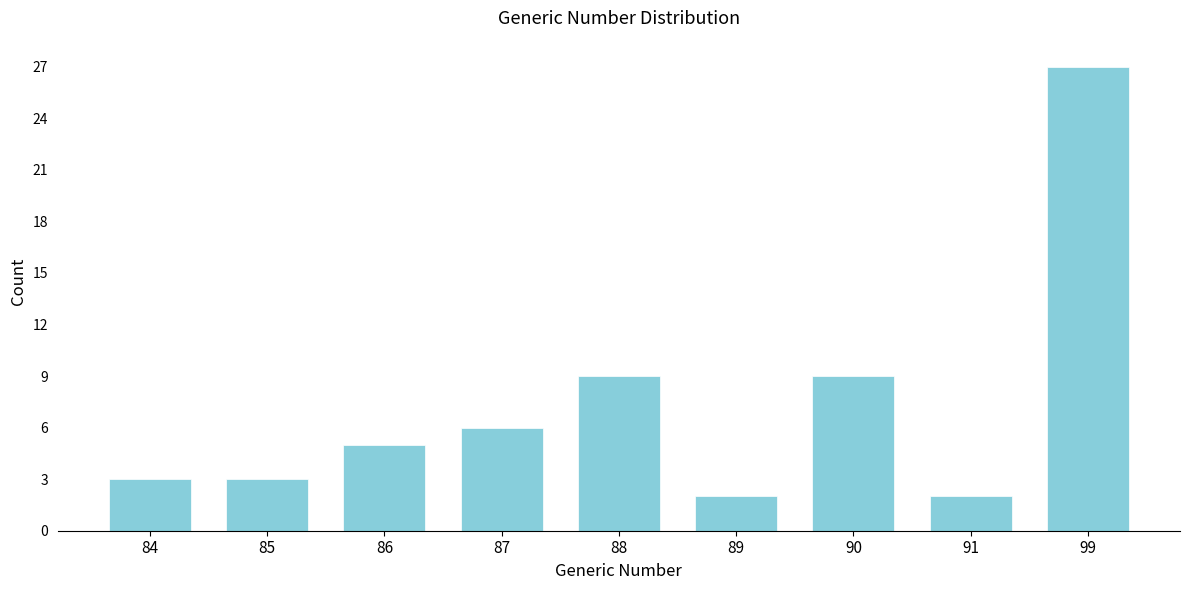

Reading left to right, what are all the values shown in this chart?

3	3	5	6	9	2	9	2	27